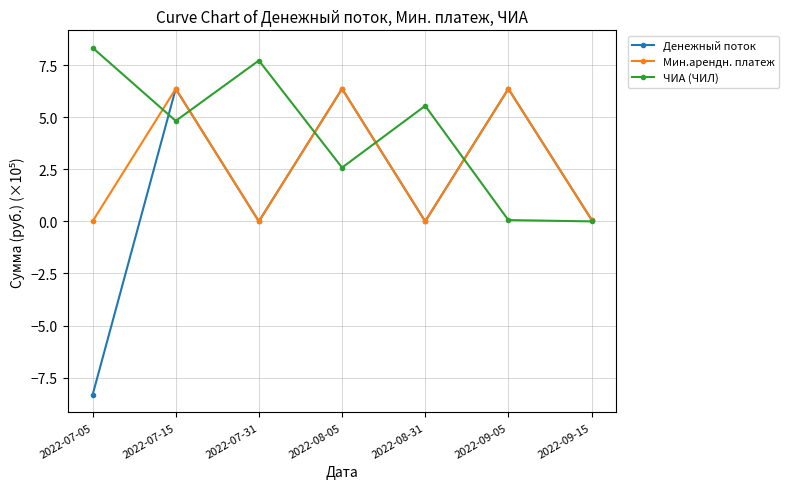

Rank the series by their average value, from lowest to highest.

Денежный поток, Мин.арендн. платеж, ЧИА (ЧИЛ)